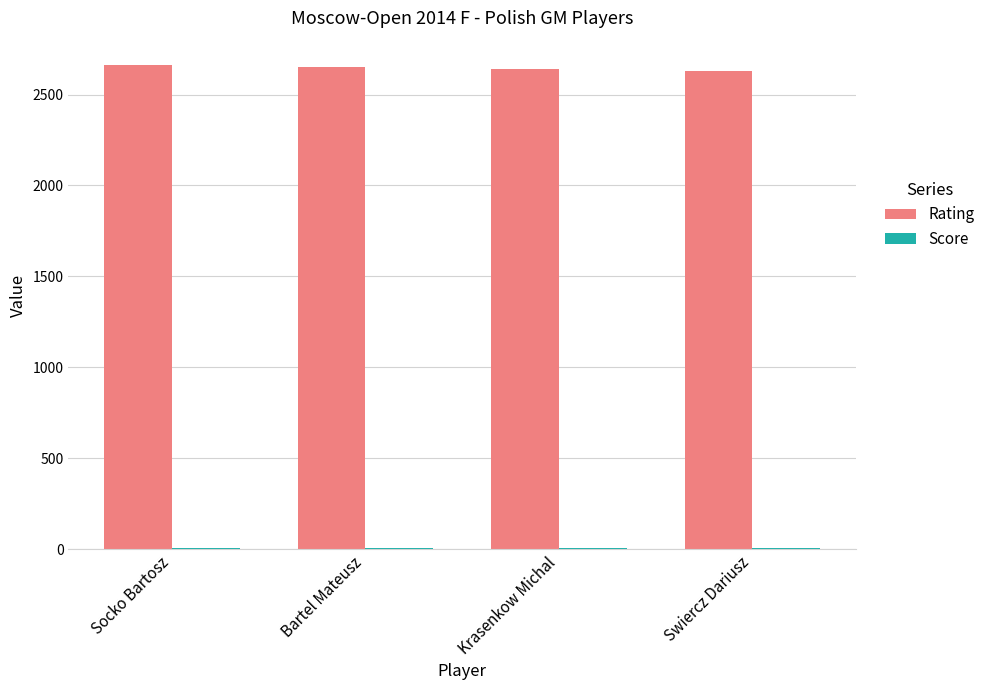

Which series has the largest total across all categories?

Rating